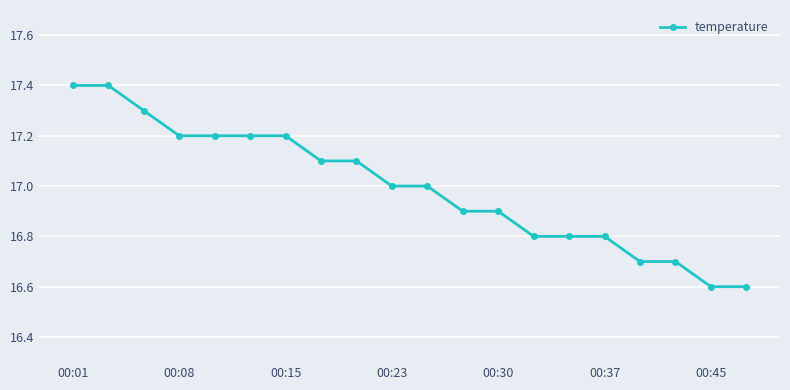

How many categories are shown in the chart?

20